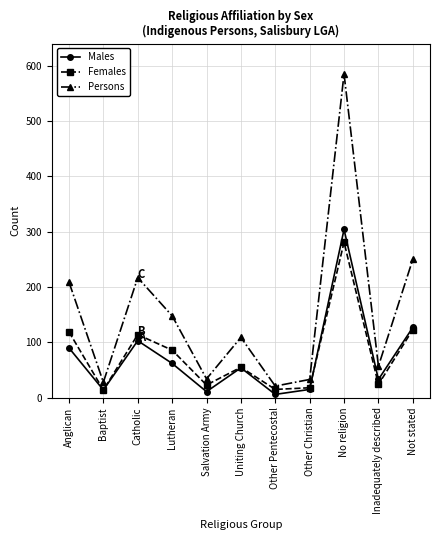

The Males series shows 15 at Other Christian. True or false?

True